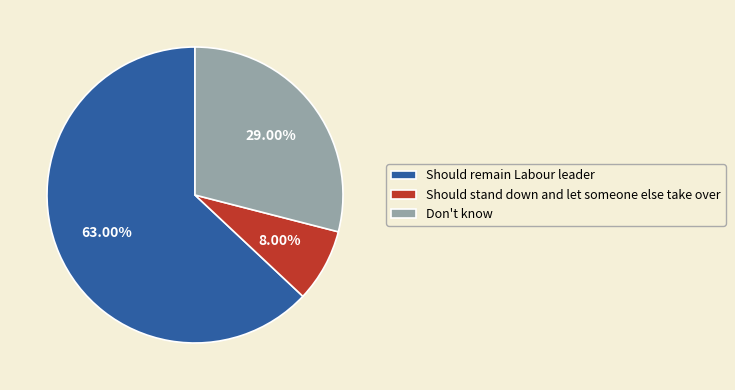

What percentage is the Should remain Labour leader slice, to the nearest percent?

63%